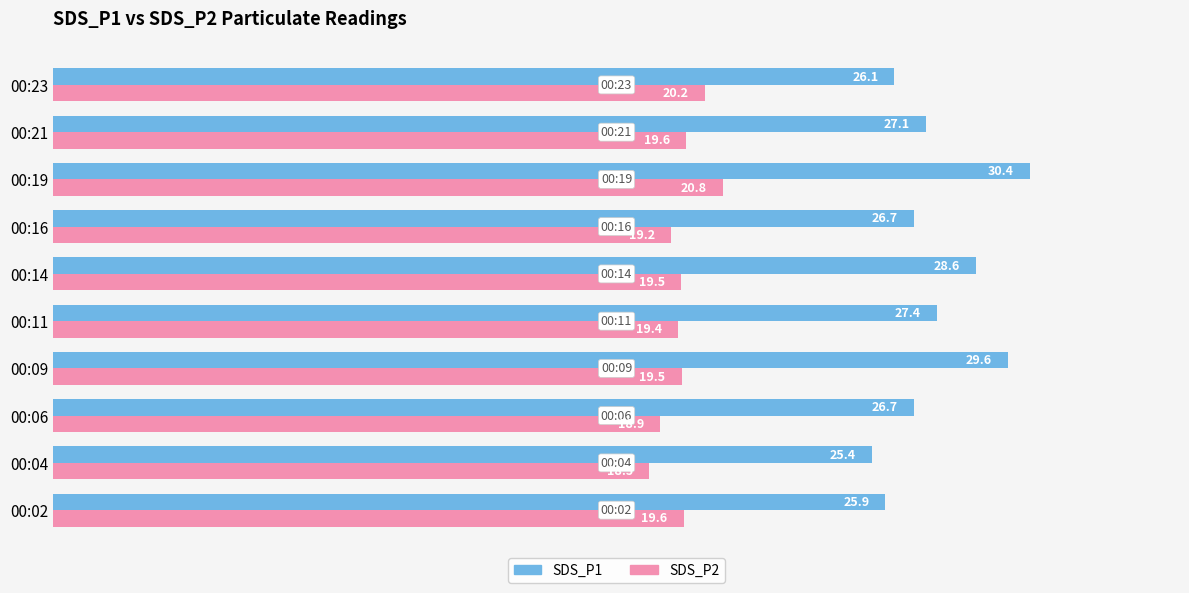

The value of SDS_P1 at 00:14 is 15.3. True or false?

False